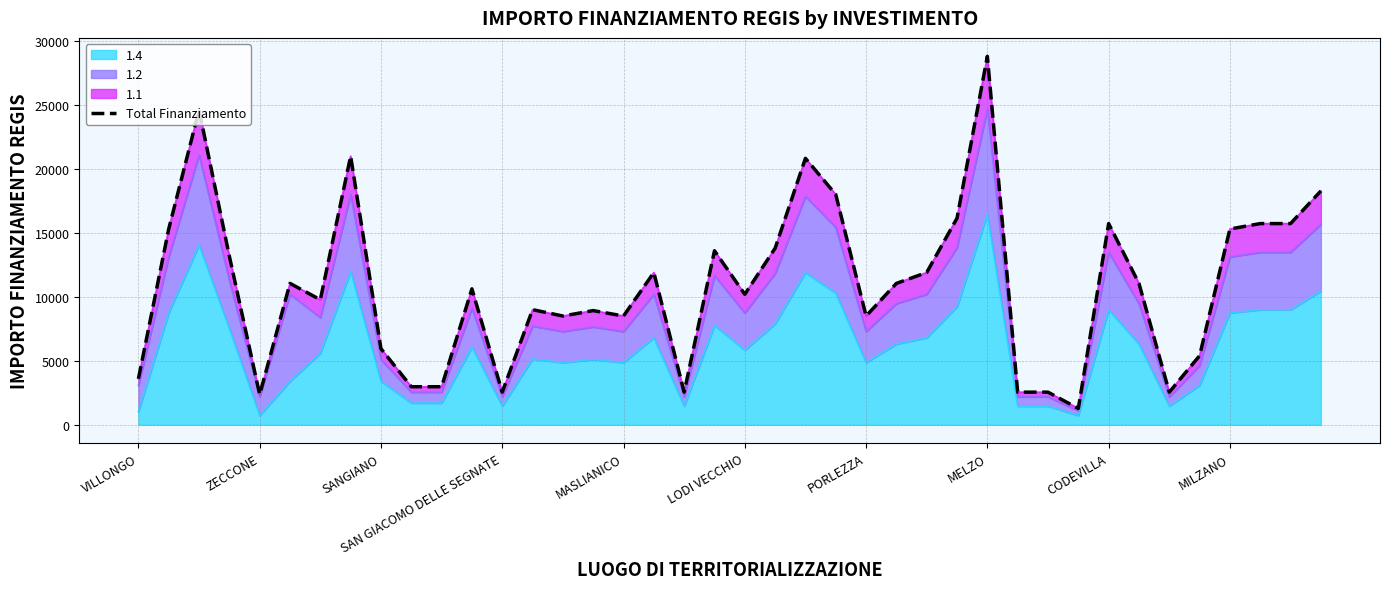

True or false: 1.4 has a value of 5494 at MILZANO.

False